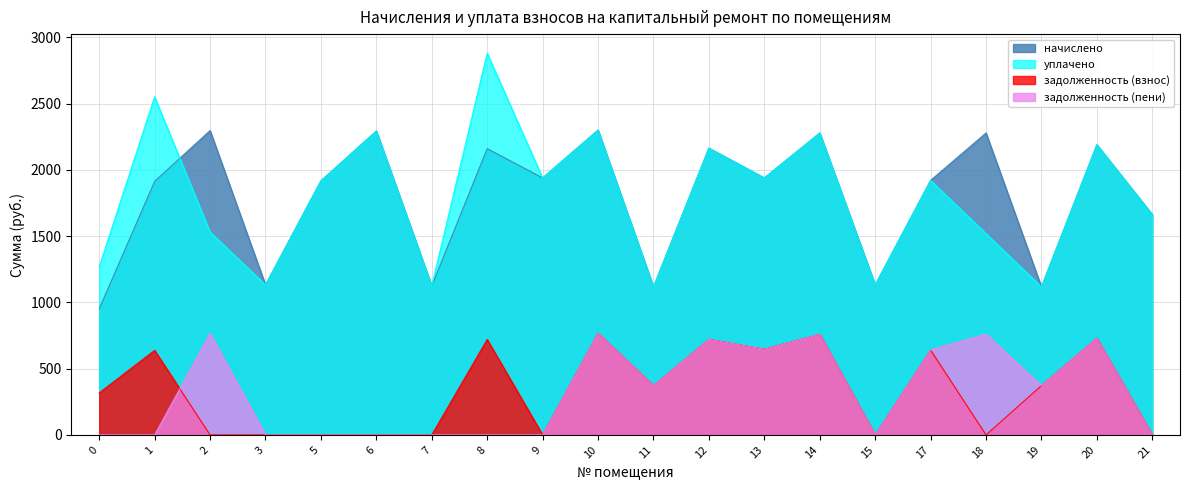

List the labels in order of начислено value, largest first.

10, 2, 6, 14, 18, 20, 12, 8, 9, 13, 17, 5, 1, 21, 3, 15, 7, 11, 19, 0